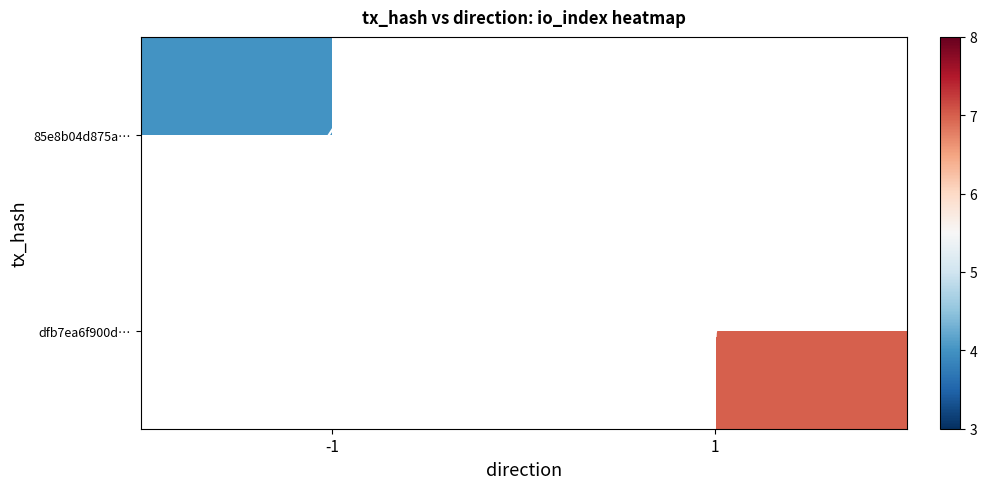

Is it true that dfb7ea6f900d… equals 2 at 1?

False